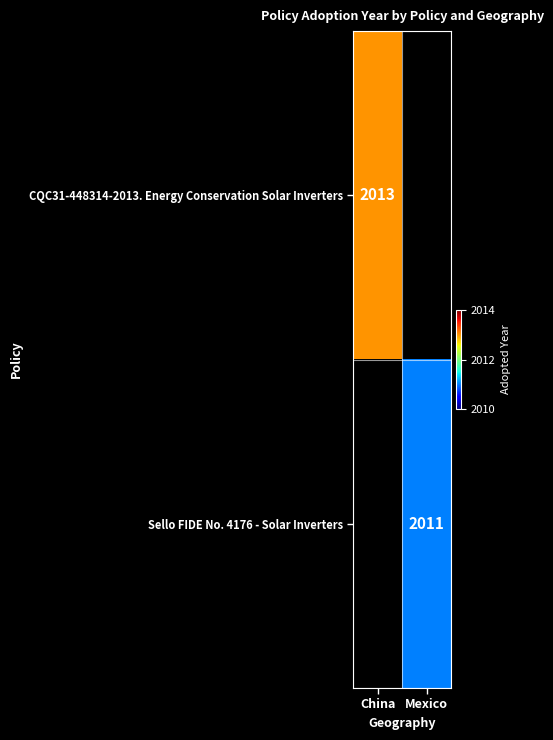

The value of CQC31-448314-2013. Energy Conservation Solar Inverters at China is 2013. True or false?

True